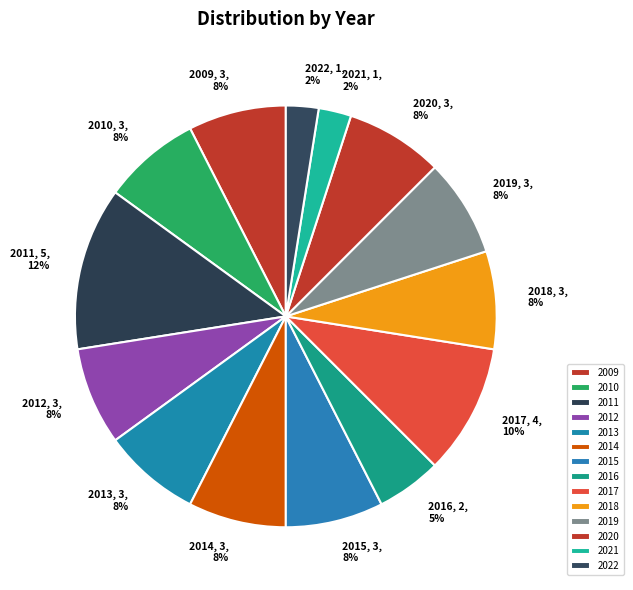

Is the sum of 2012, 3, 8% and 2014, 3, 8% greater than half?

No